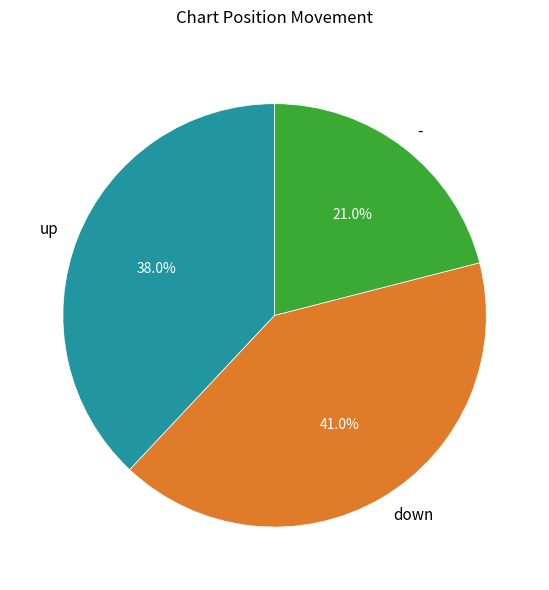

Rank the categories by value from lowest to highest.

-, up, down